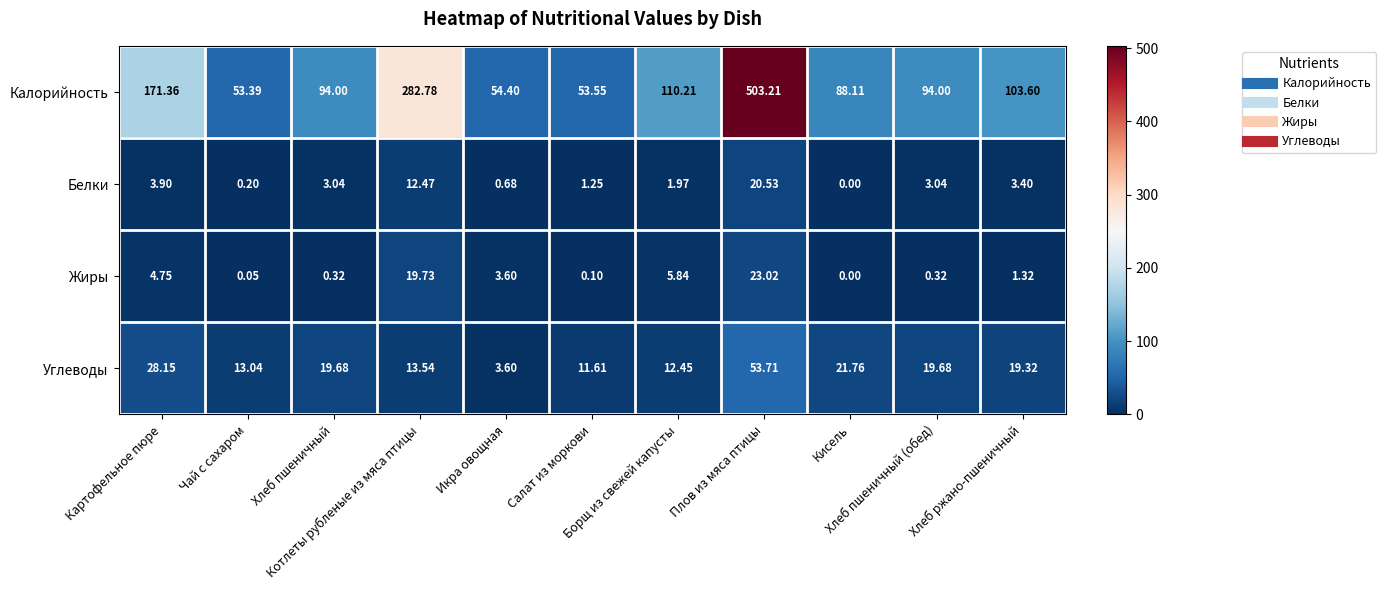

Which series has the widest spread of values?

Калорийность